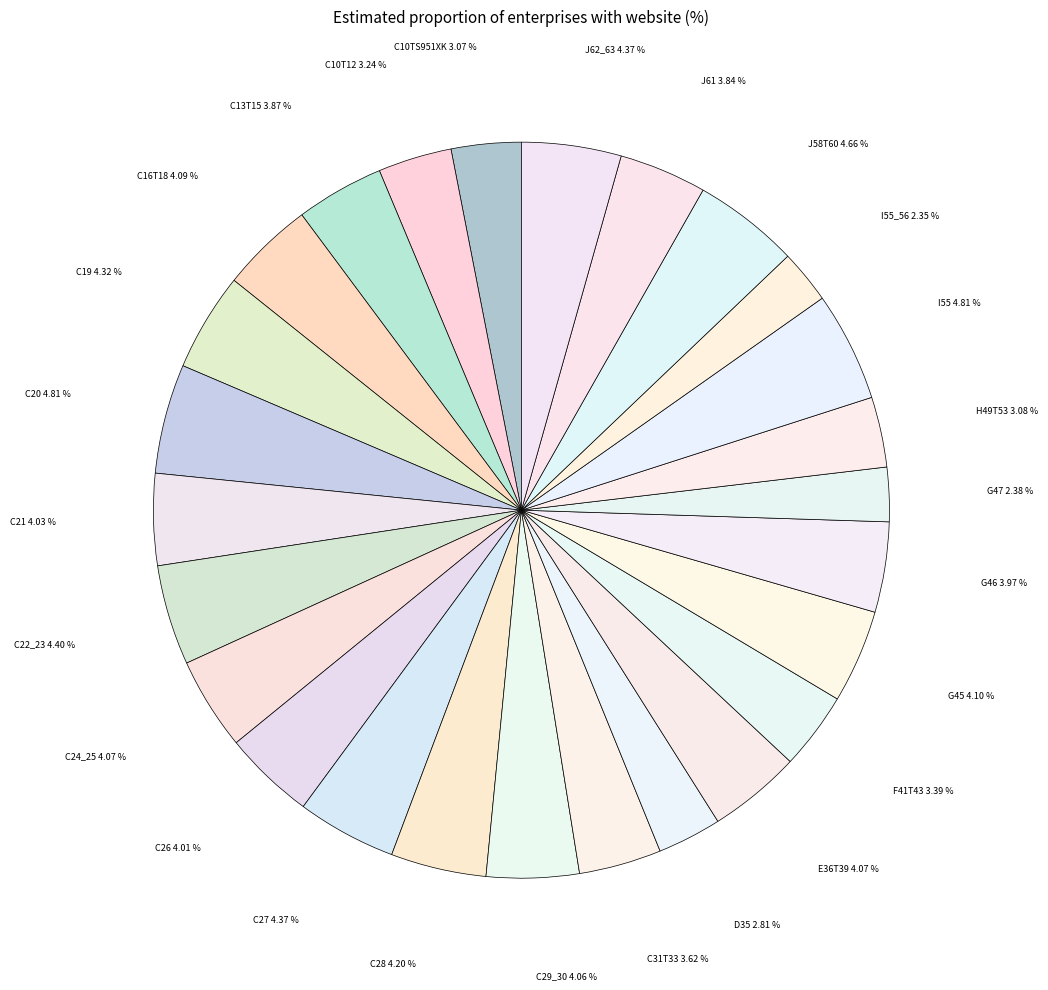

How much of the chart is everything except C21?

96.0%